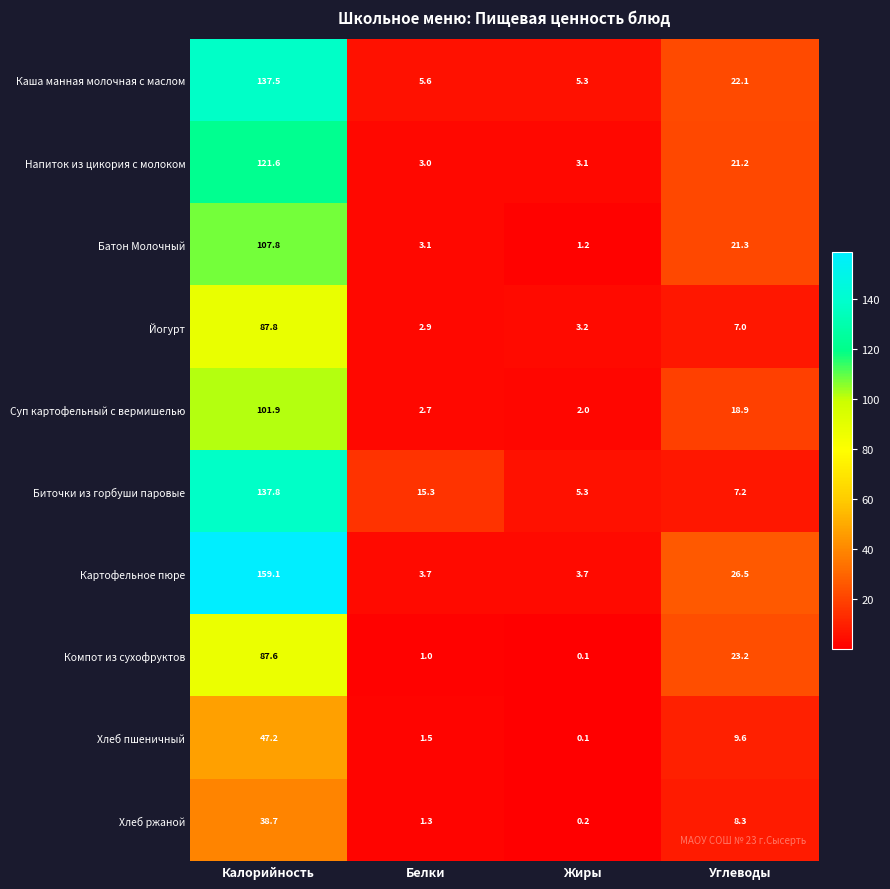

What is the difference between the Биточки из горбуши паровые values at Углеводы and Белки?

8.1